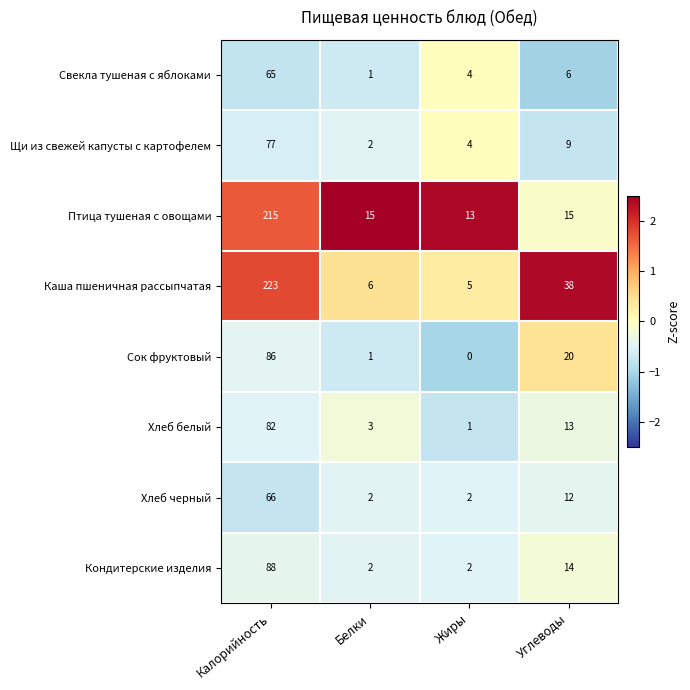

Count the number of data series in this chart.

8